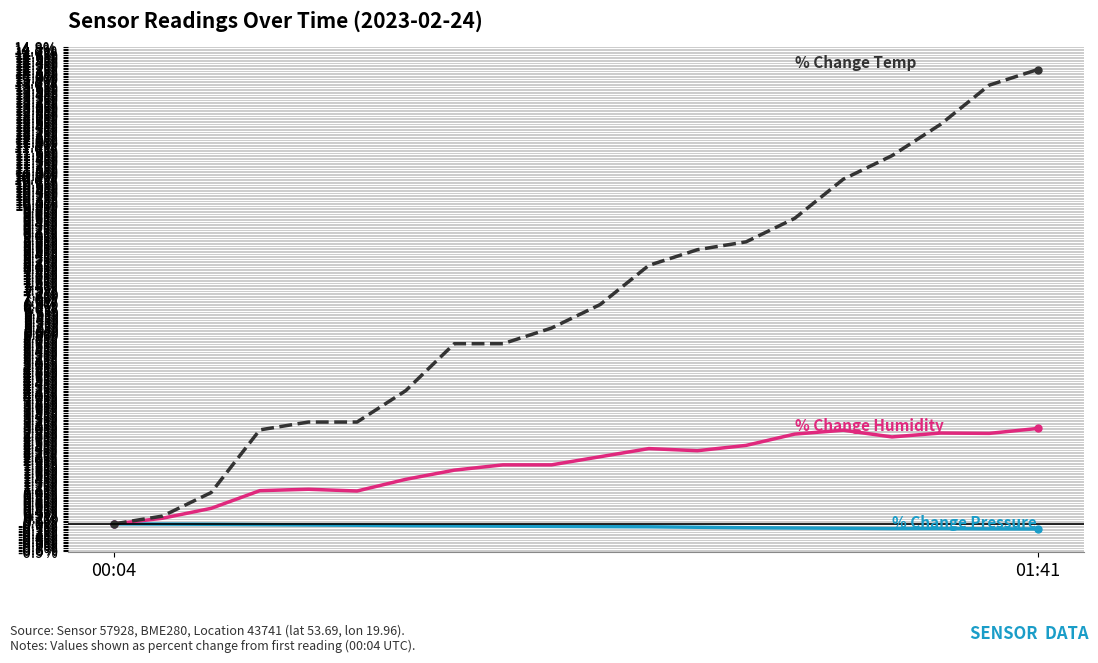

What is the greatest value displayed?

14.1